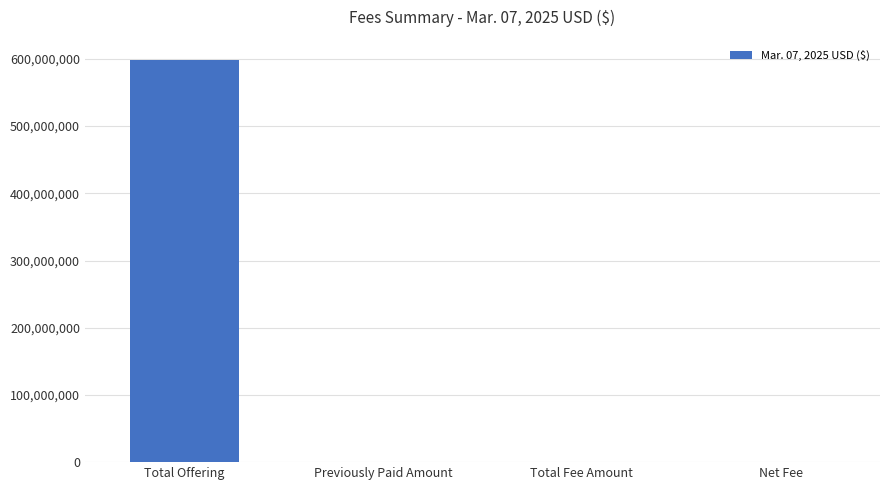

True or false: the data shows 598434000.0 at Total Offering.

True